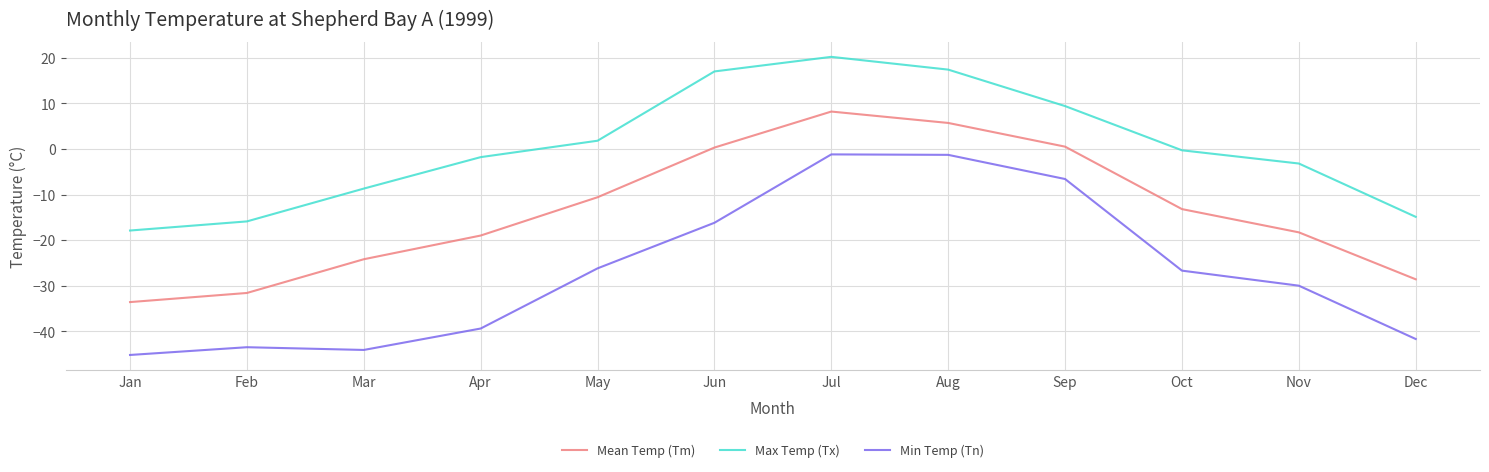

True or false: Max Temp (Tx) has more than 2 points higher than both neighbors.

False